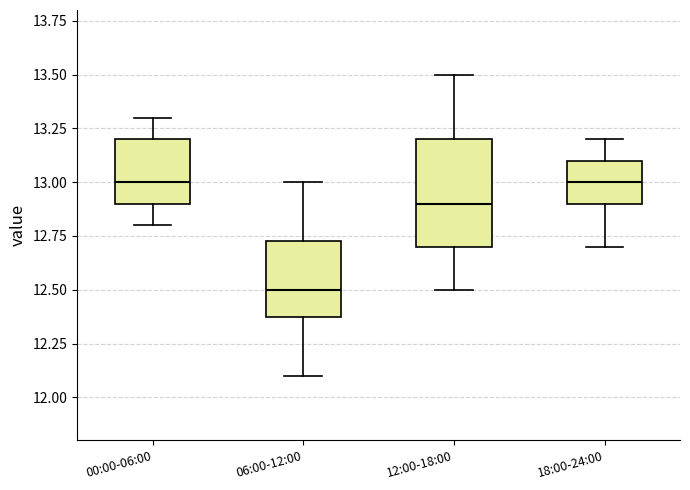

Which box is the tallest, from its lower edge to its upper edge?

12:00-18:00